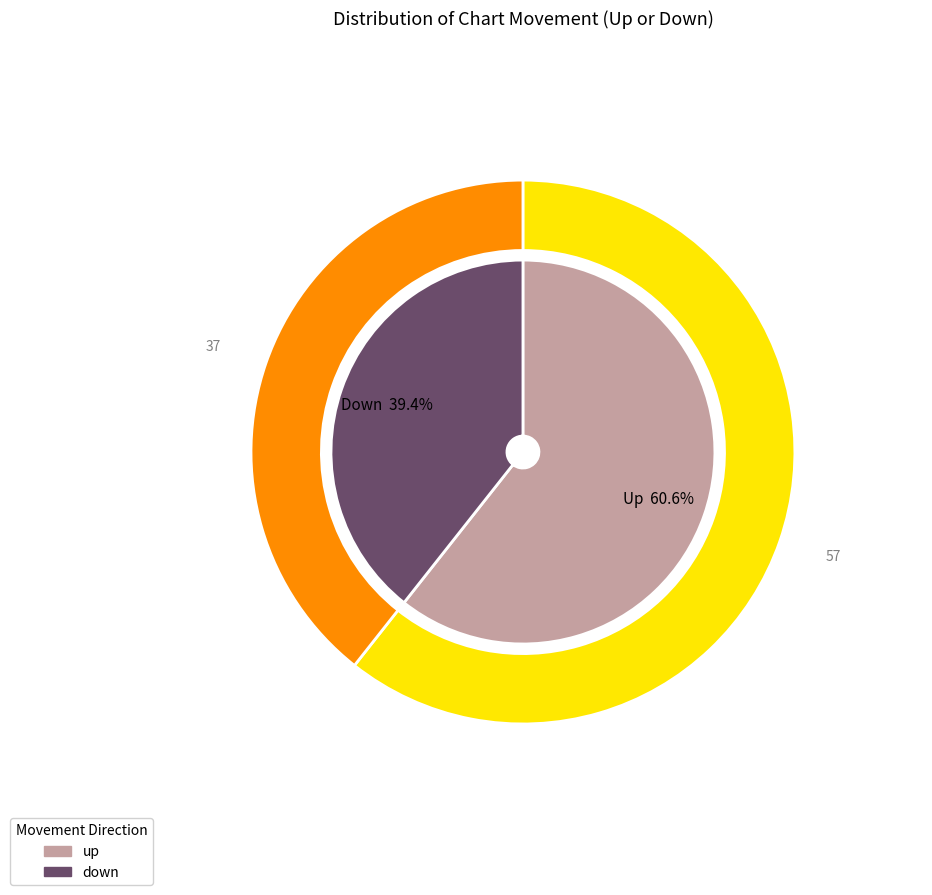

Rank the categories by value from highest to lowest.

up, down